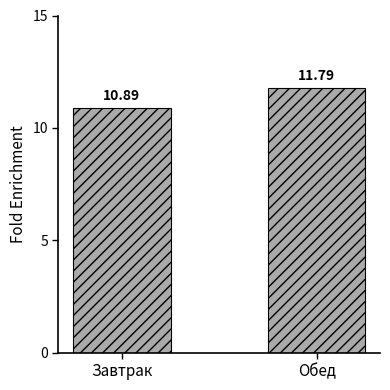

Which category has the highest value across all series?

Обед